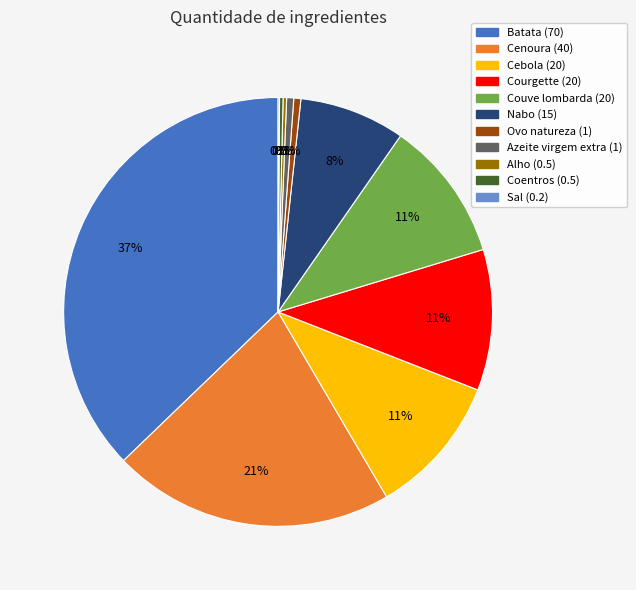

Which has a higher value, Nabo or Cebola?

Cebola